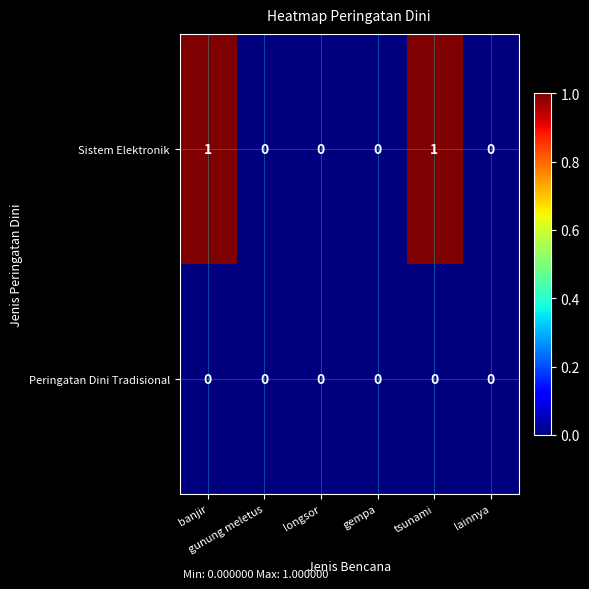

List the series in order of their peak value, highest first.

Sistem Elektronik, Peringatan Dini Tradisional